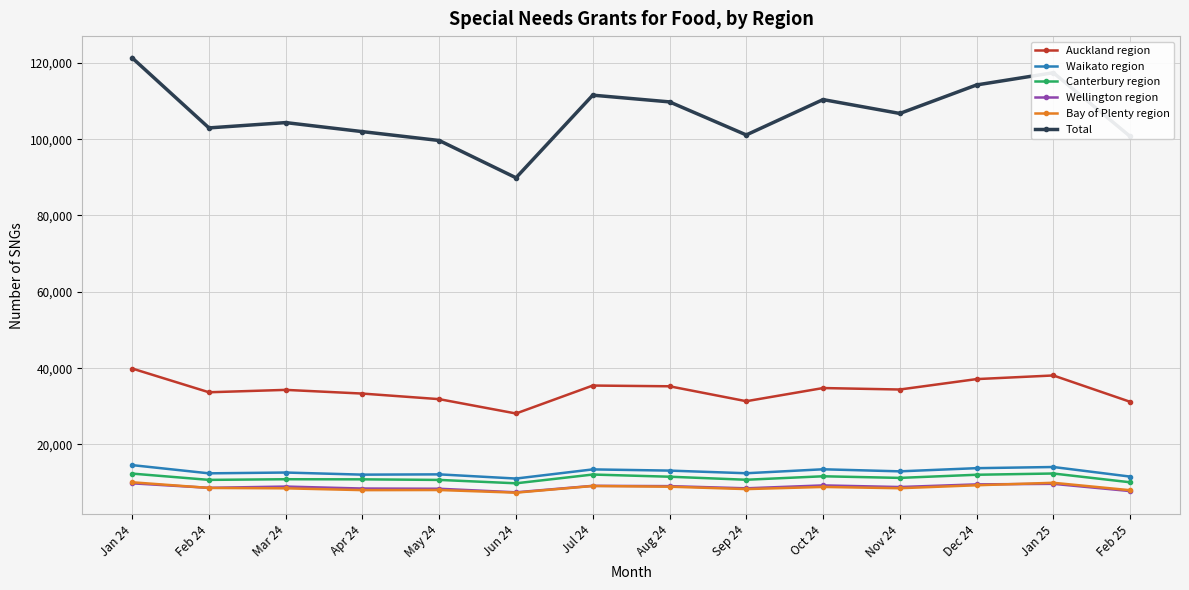

Which category has the highest value across all series?

Jan 24